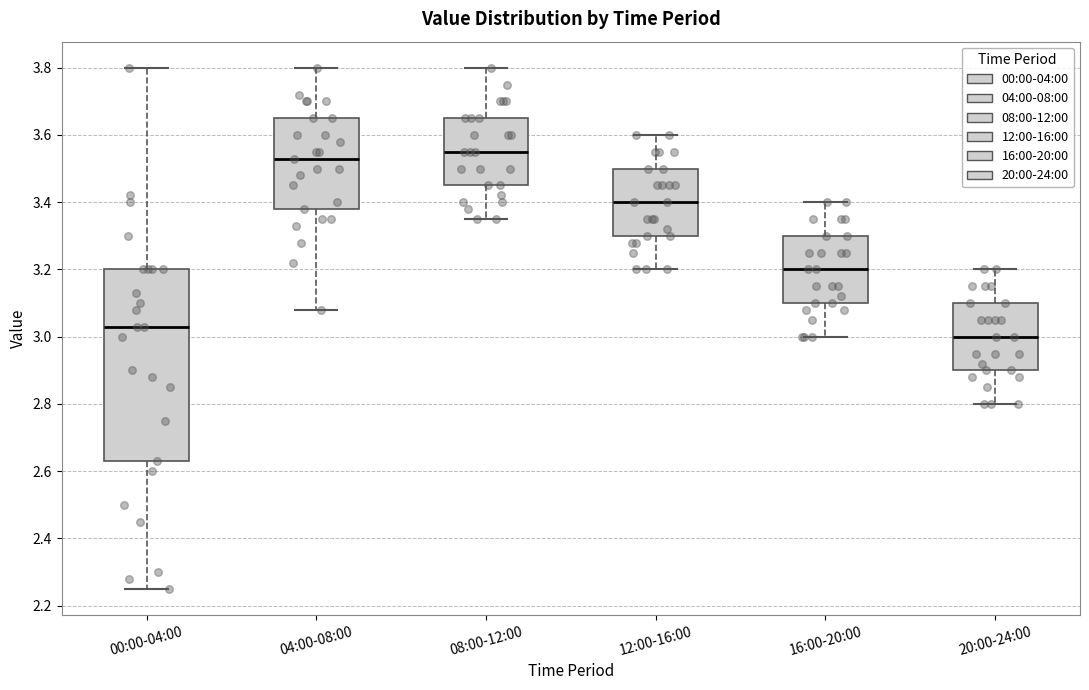

Comparing the boxes themselves (not the whiskers), which one is the tallest?

00:00-04:00